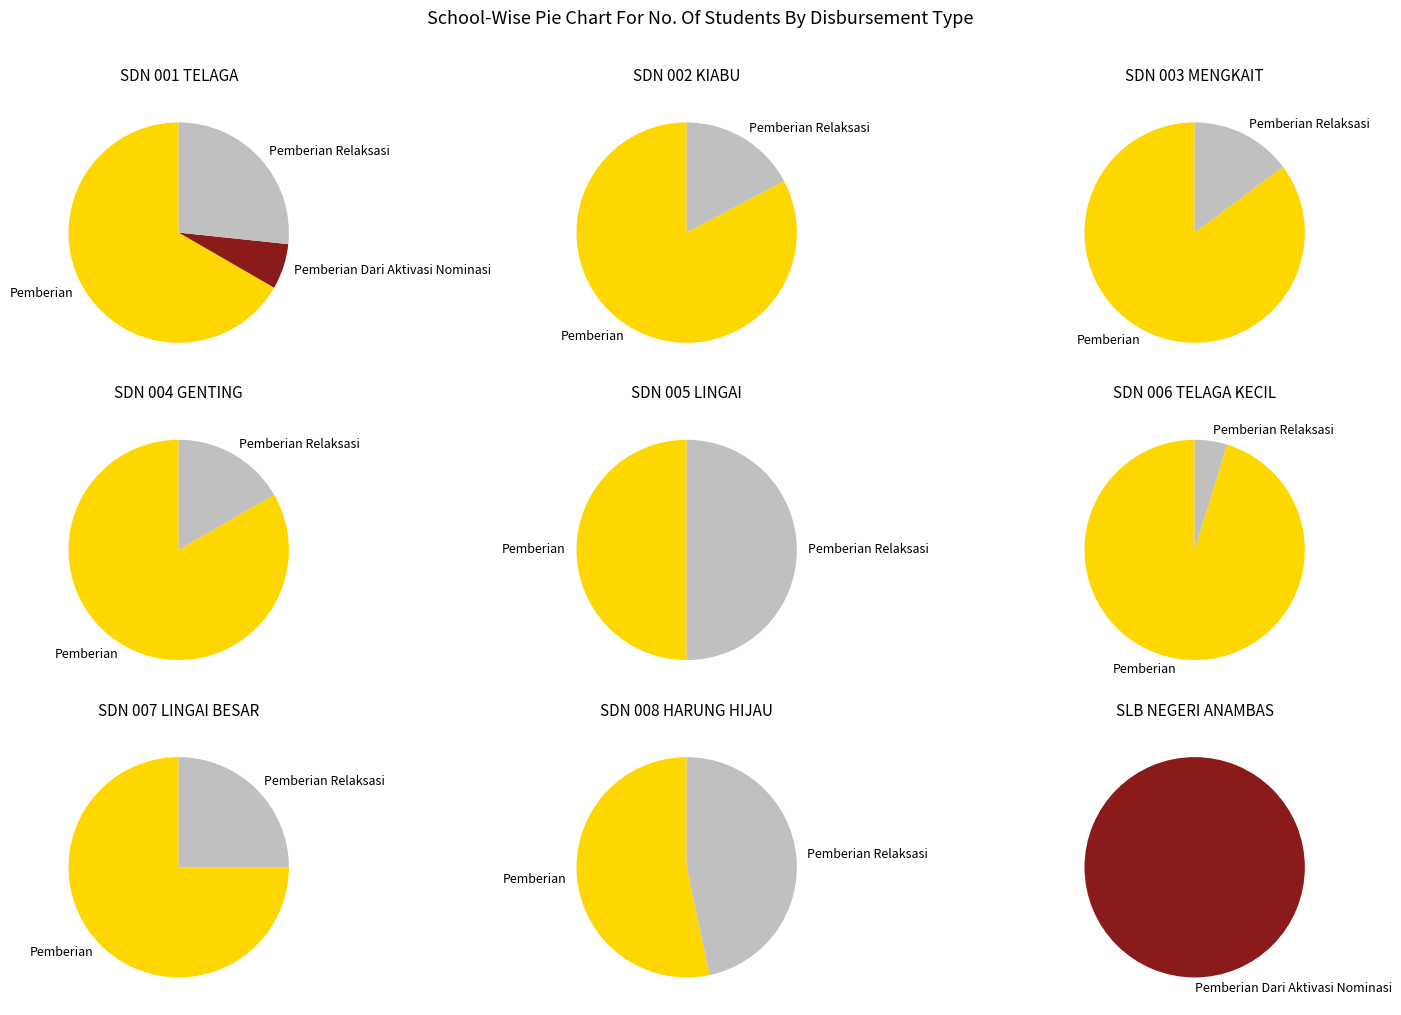

What percentage is NOT represented by 1?

82.2%